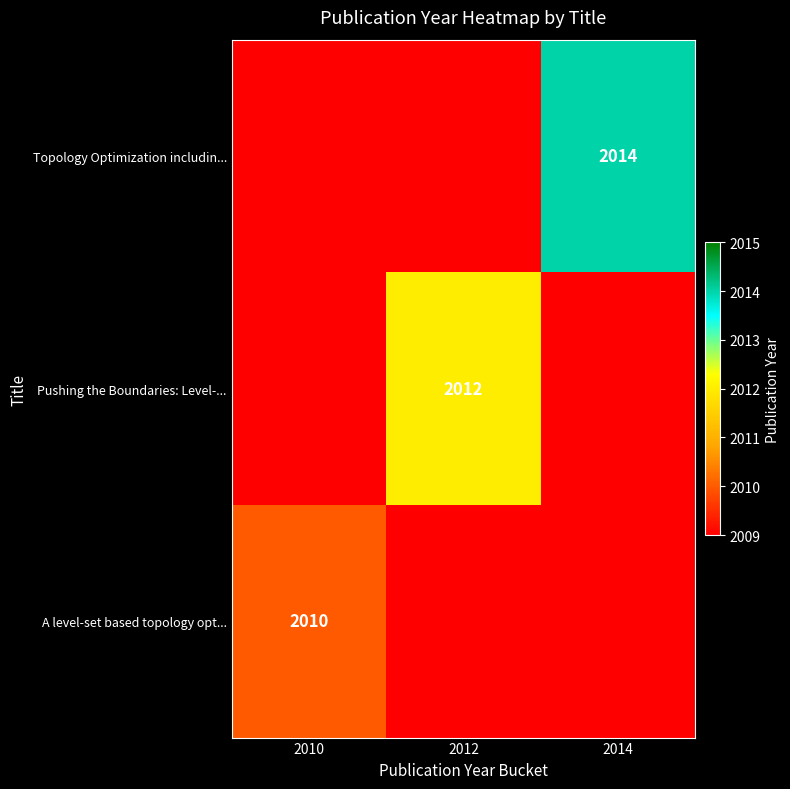

Which series has the largest range (max minus min)?

A level-set based topology opt...